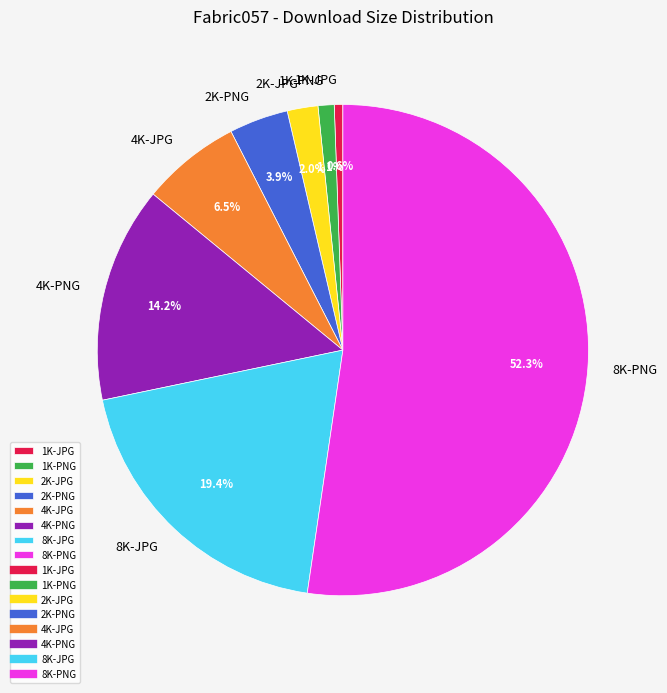

Which slice is the largest?

8K-PNG